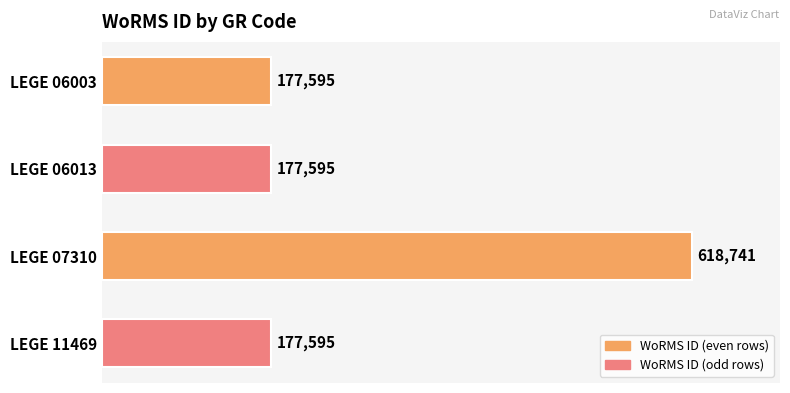

What is the difference between the values at LEGE 06013 and LEGE 07310?

441146